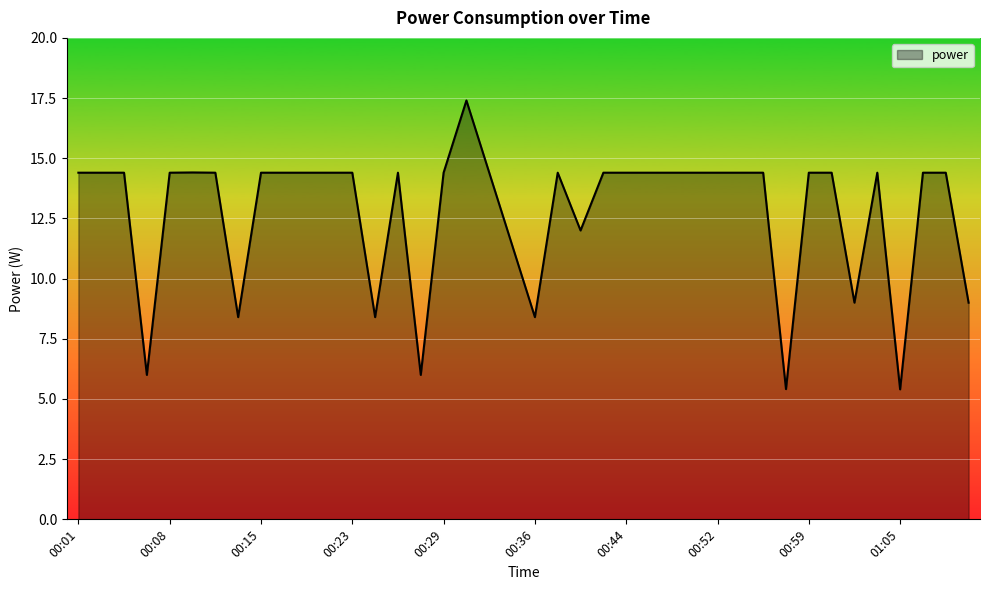

What is the difference between the maximum and minimum values?

12.0